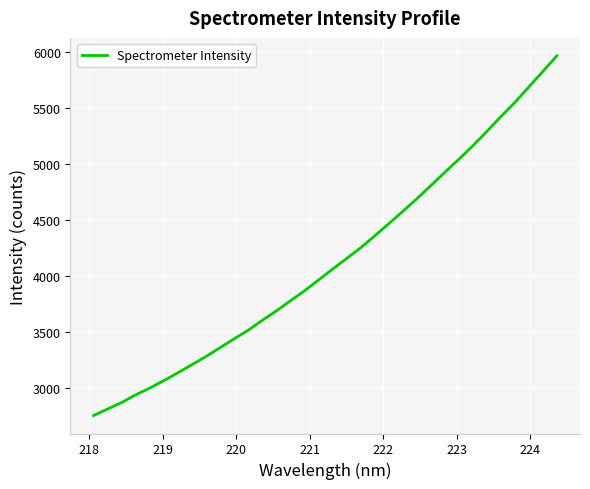

What is the minimum value shown in the chart?

2753.1